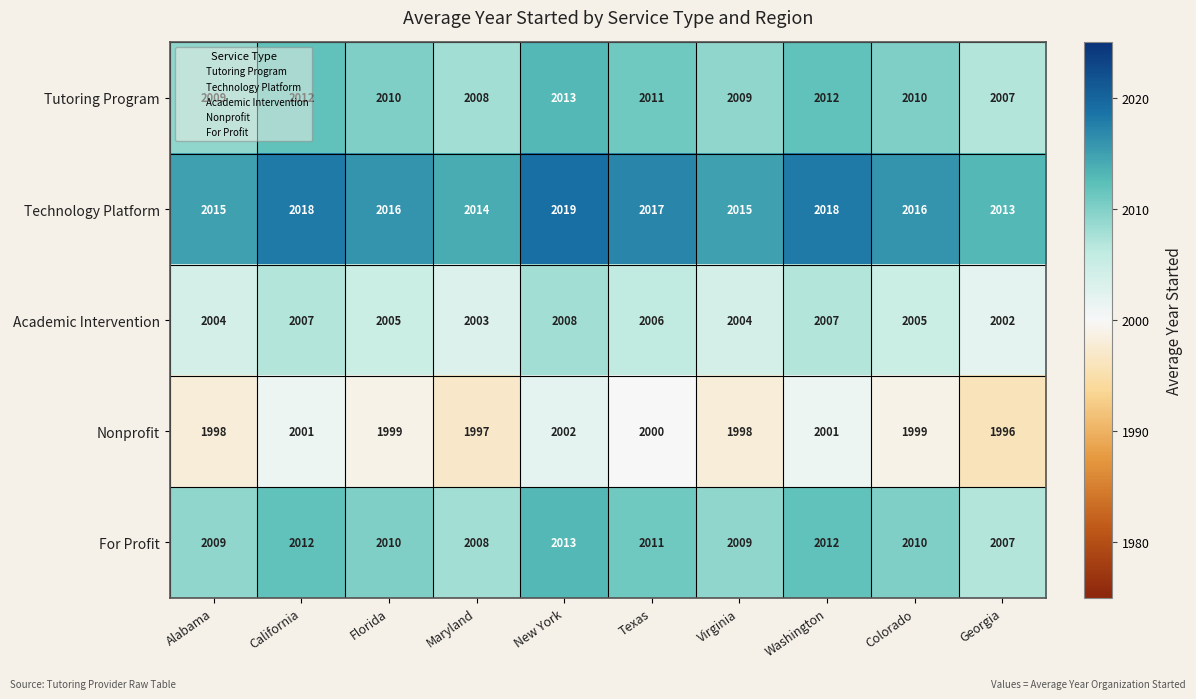

Where does the Nonprofit series first go above 1999?

California